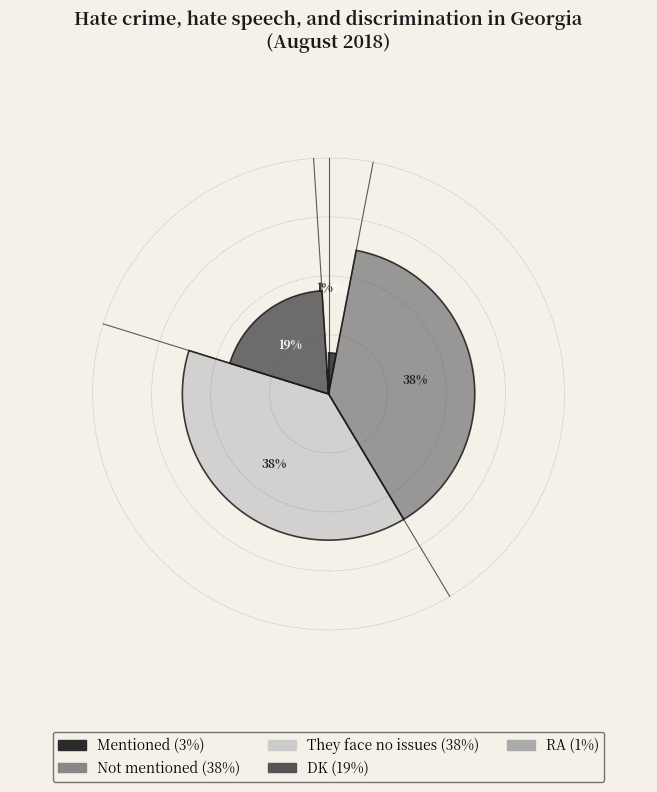

Which slice is the largest?

Not mentioned